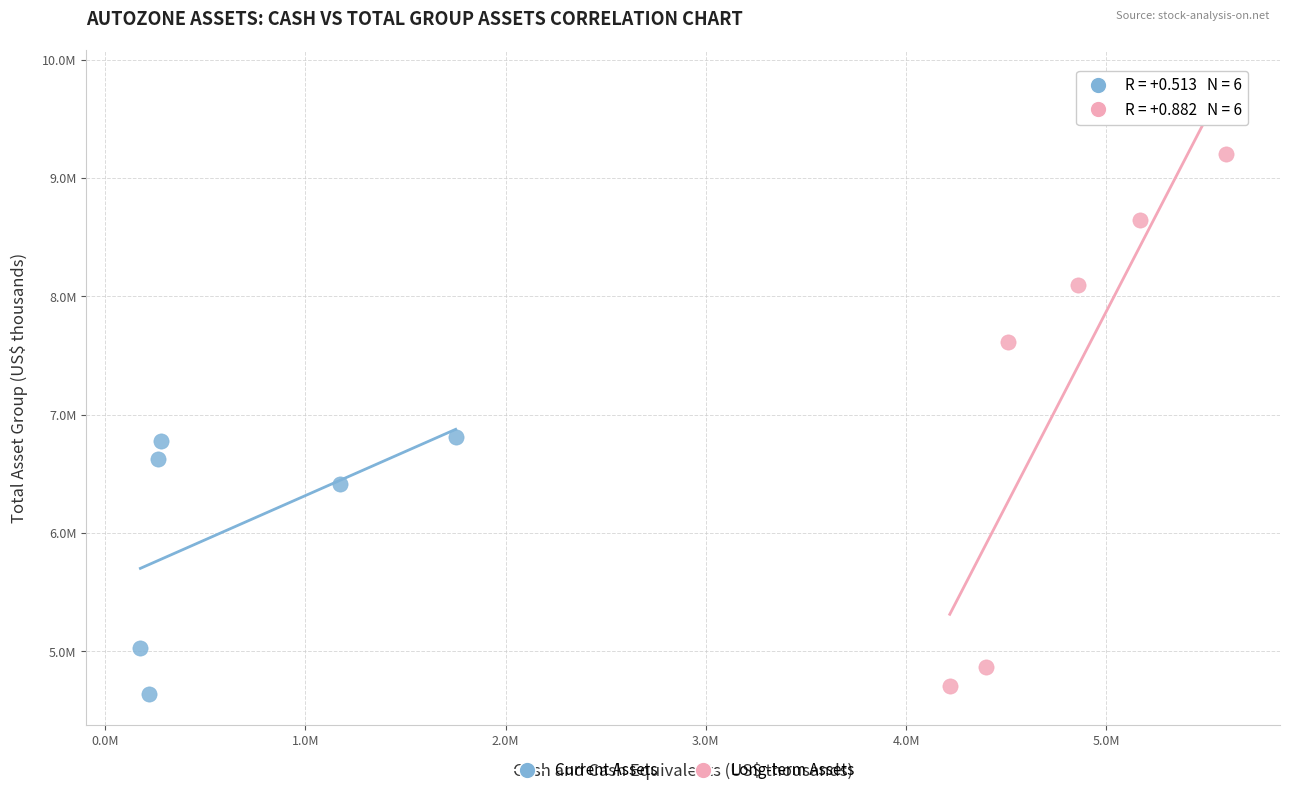

Which series has the largest Y range (max minus min)?

Long-term Assets